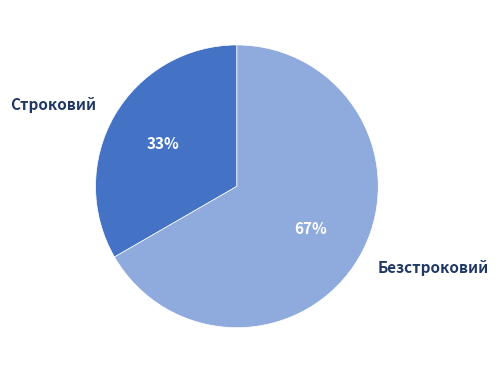

What percentage is the Строковий slice, to the nearest percent?

33%